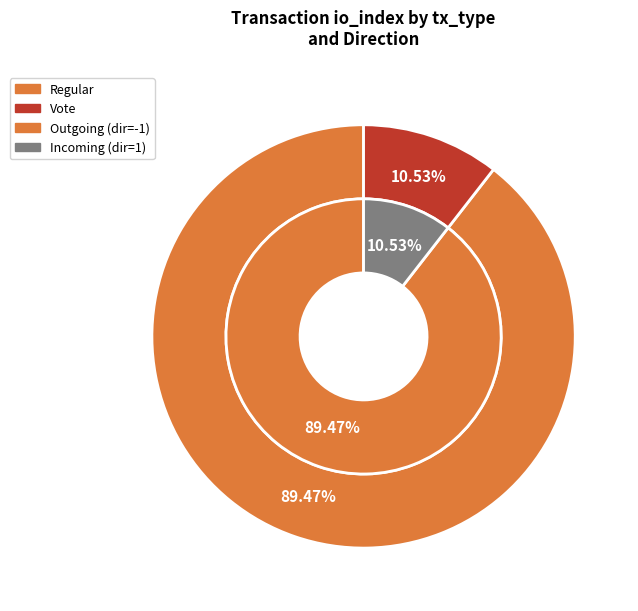

To the nearest percent, what is the difference between the largest and smallest slice percentages?

79%